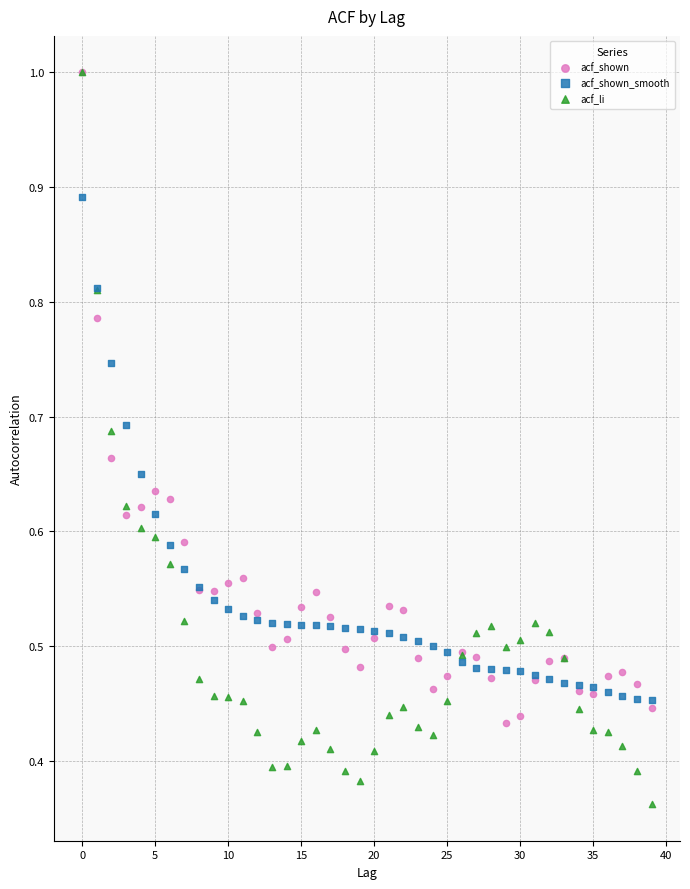

Which series reaches the minimum Y coordinate?

acf_li